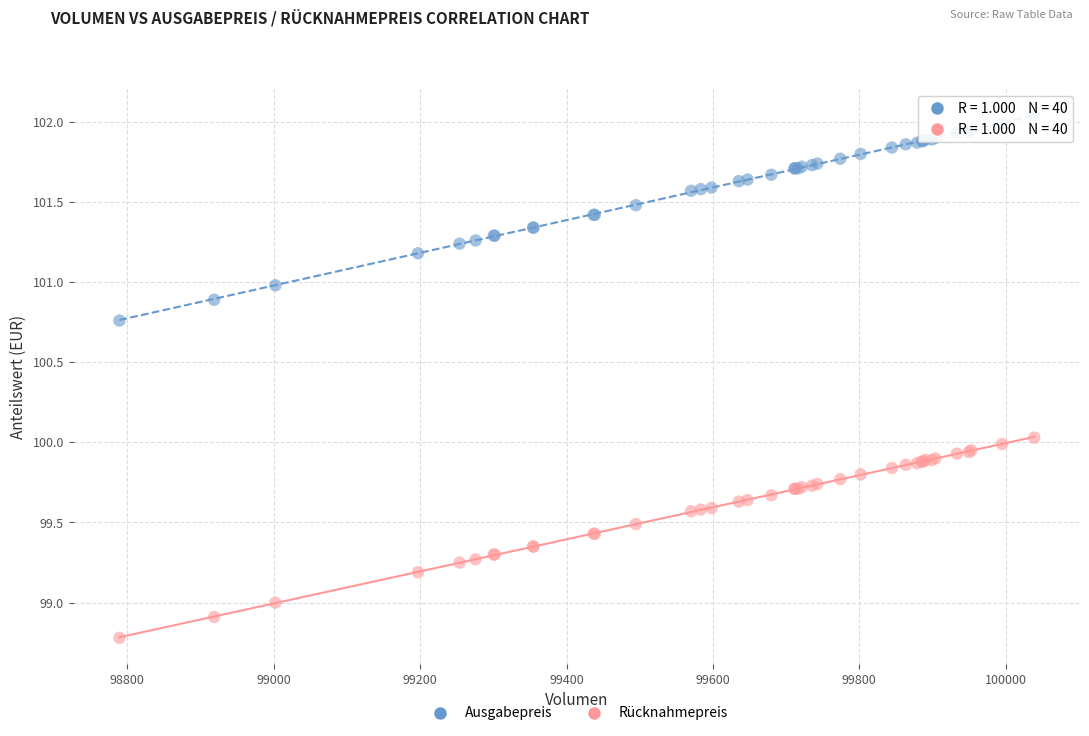

Which series reaches the maximum Y coordinate?

Ausgabepreis